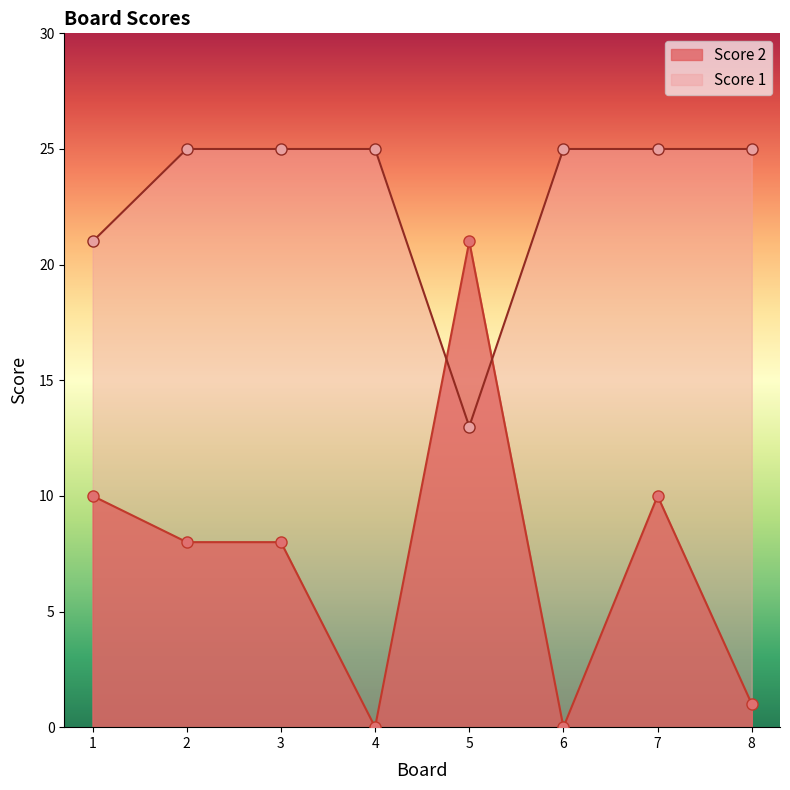

Reading right to left, transcribe all the data shown in this chart.

Score 1: 25	25	25	13	25	25	25	21
Score 2: 1	10	0	21	0	8	8	10